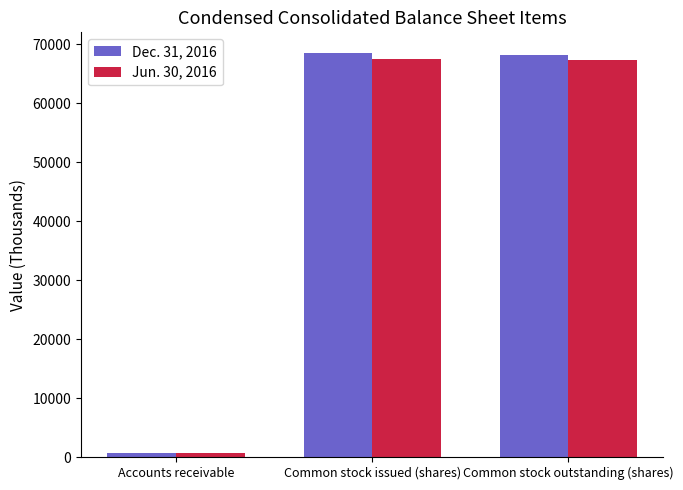

What is the label of the 3rd bar from the left?

Common stock outstanding (shares)